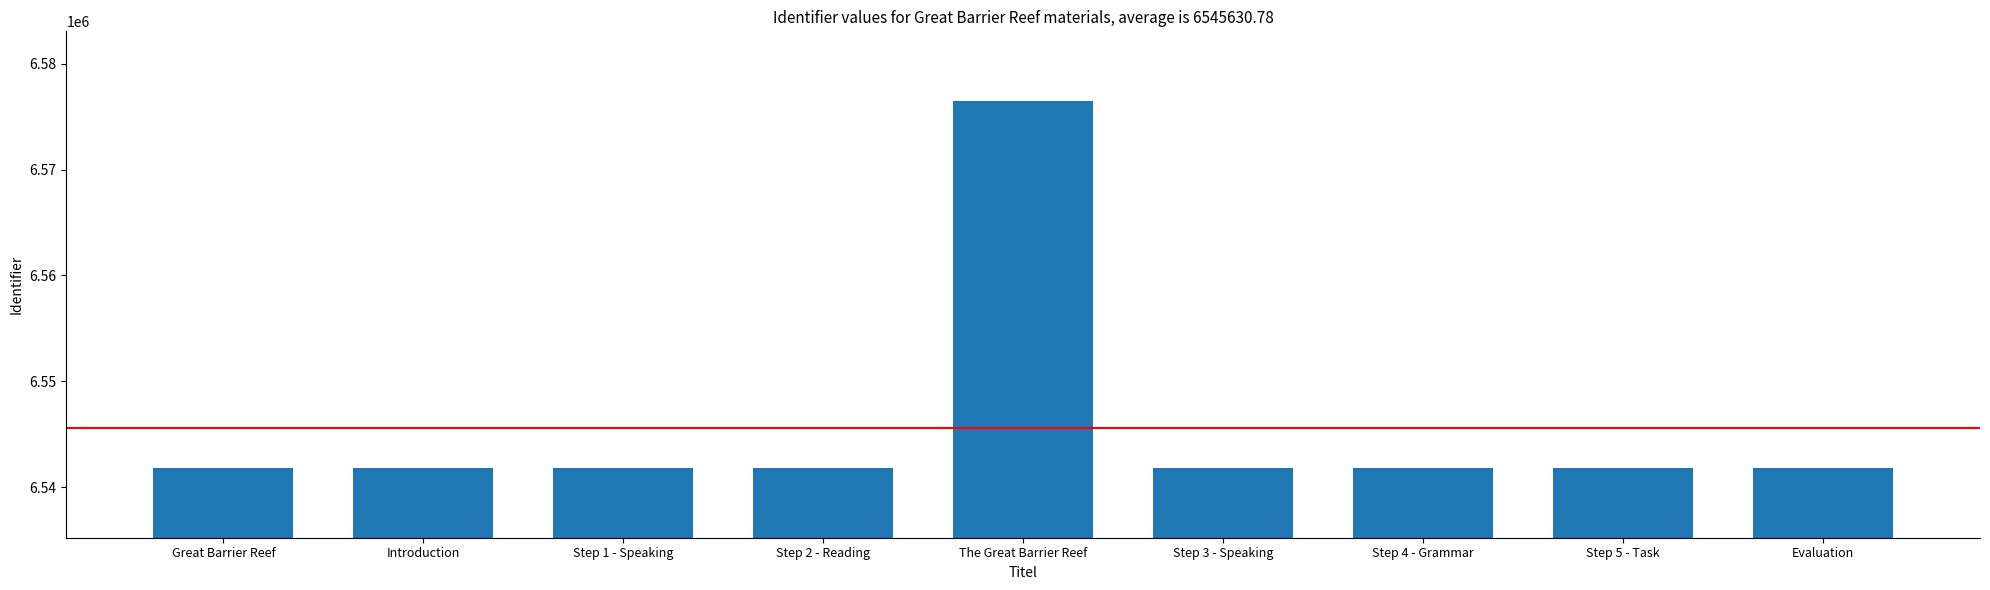

What position from the right is Great Barrier Reef?

9